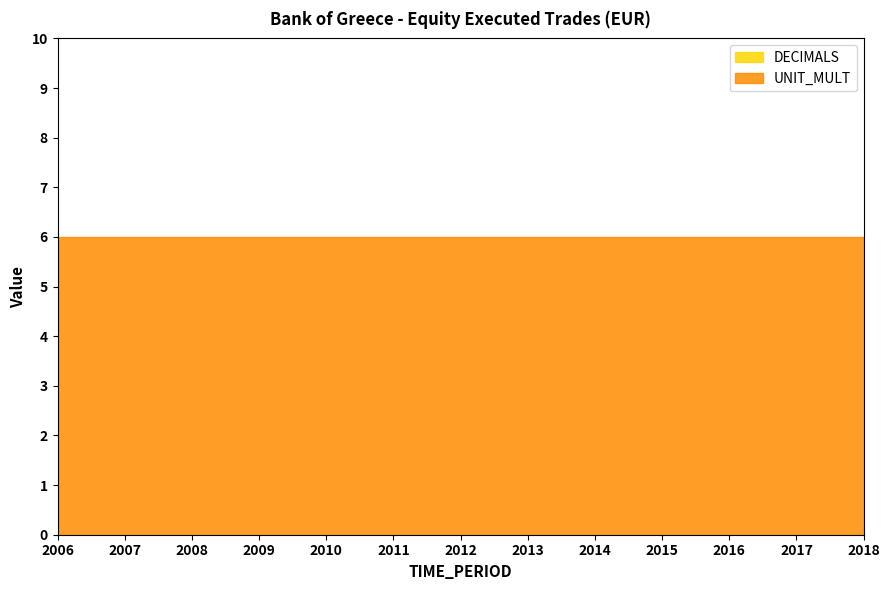

At which label does DECIMALS reach its minimum?

2006